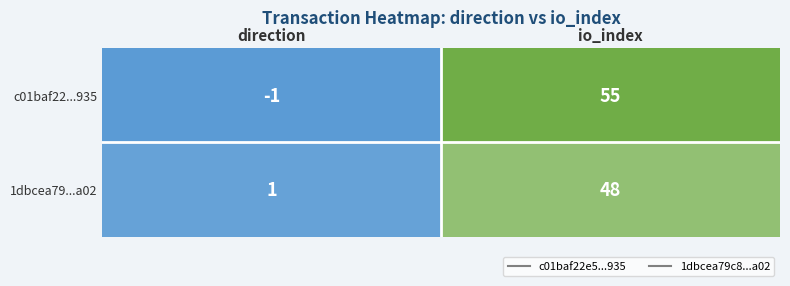

Is it true that c01baf22...935 equals 82 at io_index?

False